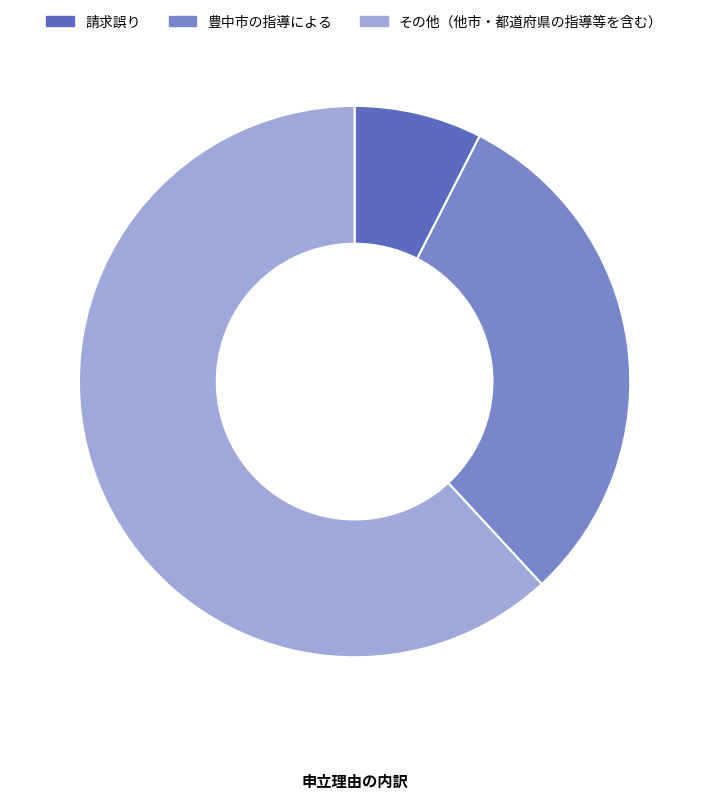

Which category accounts for the majority?

その他（他市・都道府県の指導等を含む）